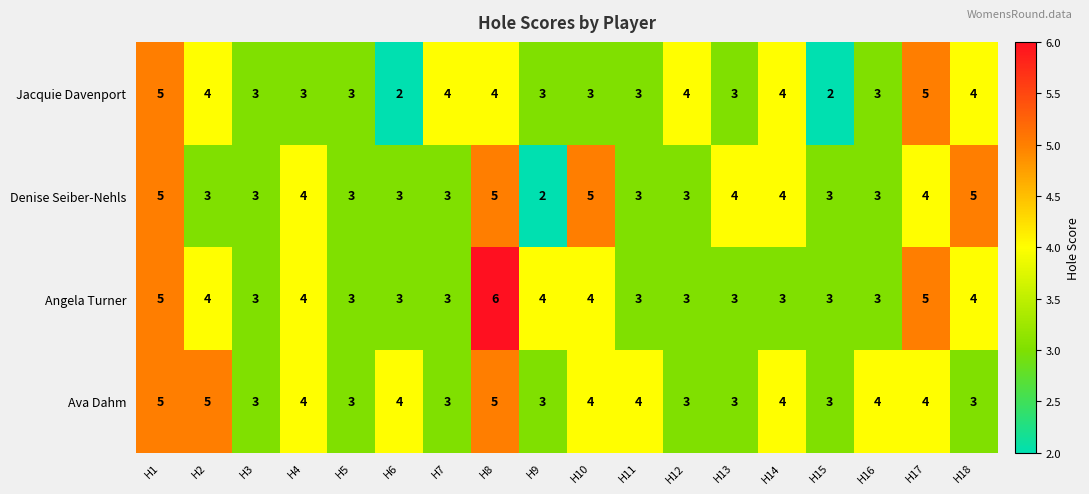

Read the Angela Turner value at H9.

4